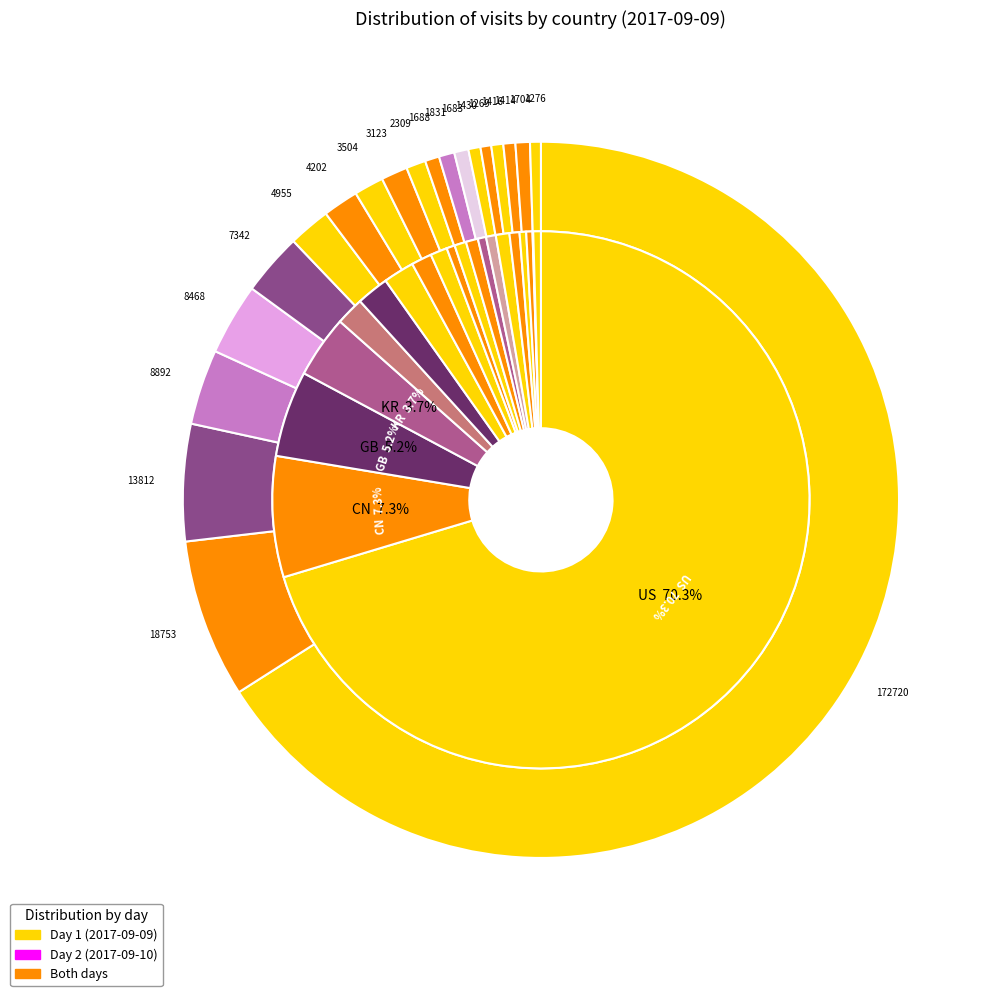

How many segments does this pie chart have?

20